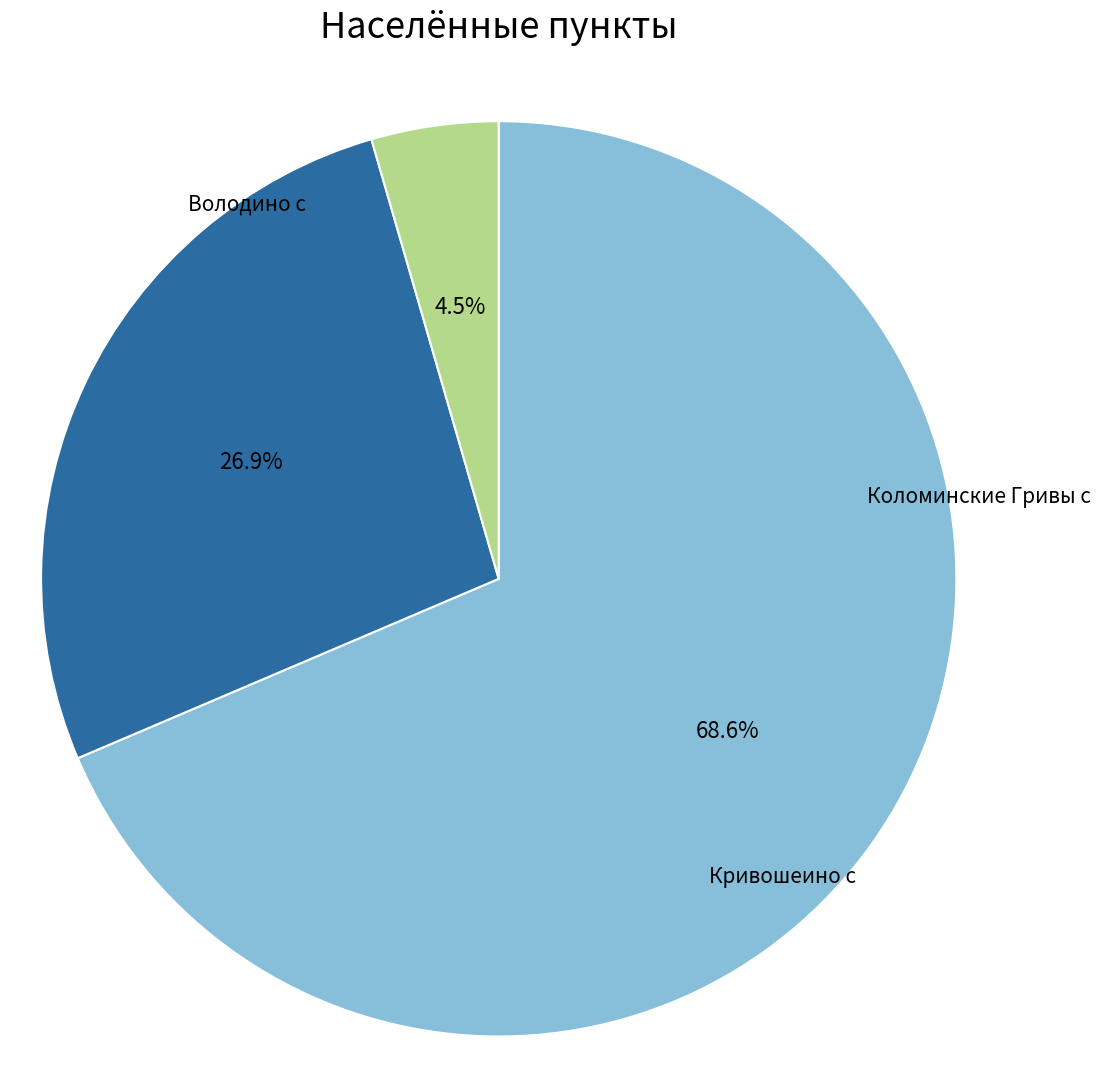

Does any single category account for the majority?

Yes